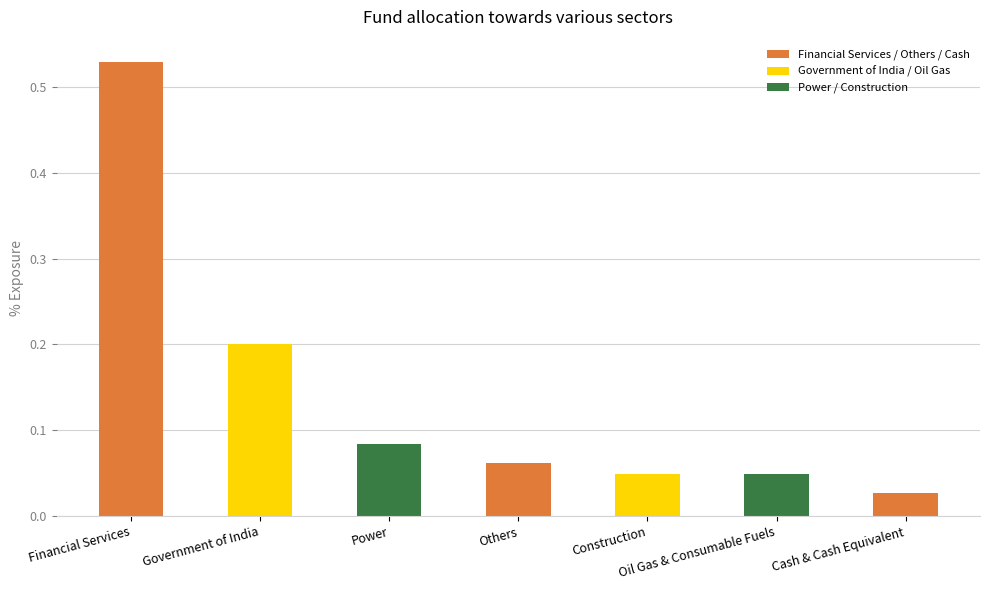

Does the chart contain any negative values?

No